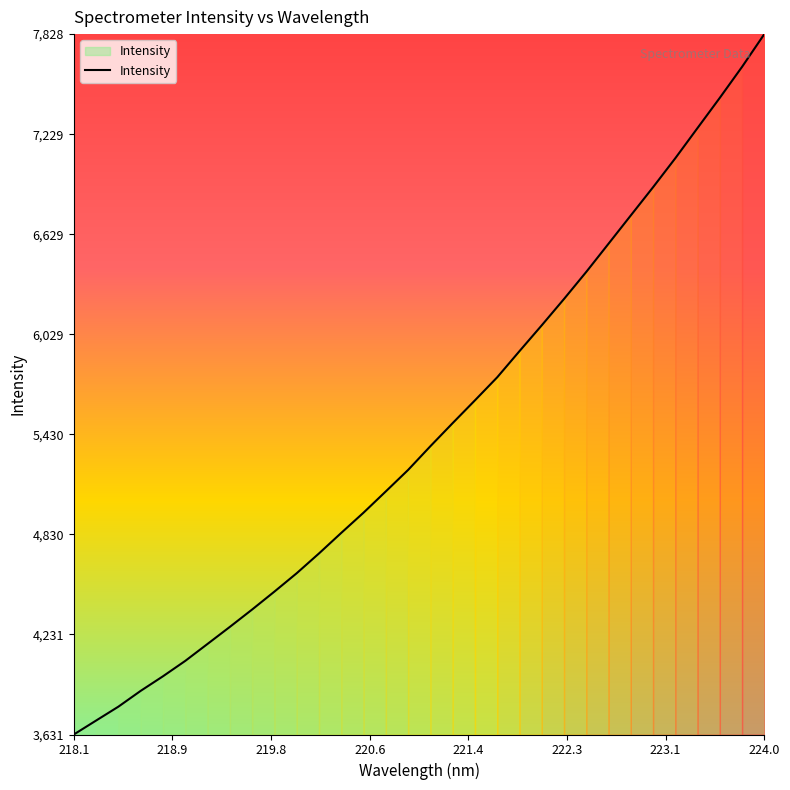

What is the difference between the maximum and minimum values?

4197.2